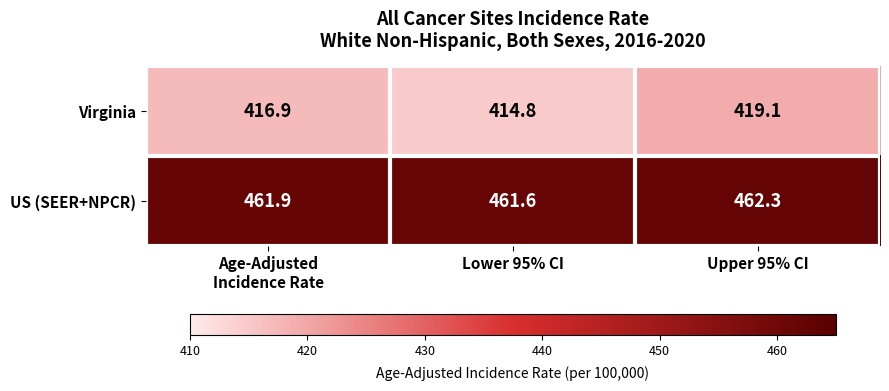

What is the spread (max minus min) of values at Age-Adjusted
Incidence Rate?

45.0